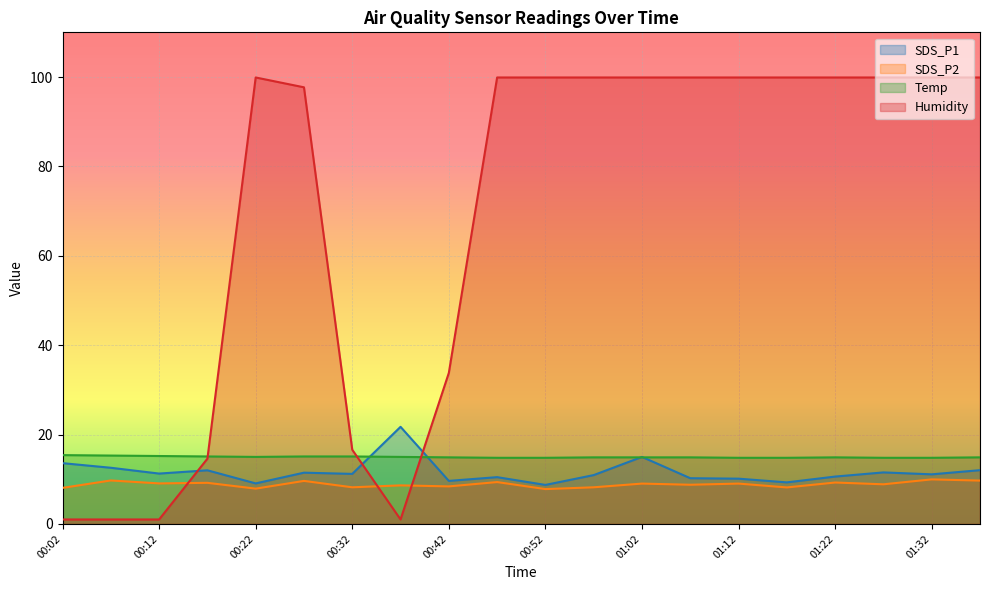

Which category has the lowest value in the Humidity series?

00:02